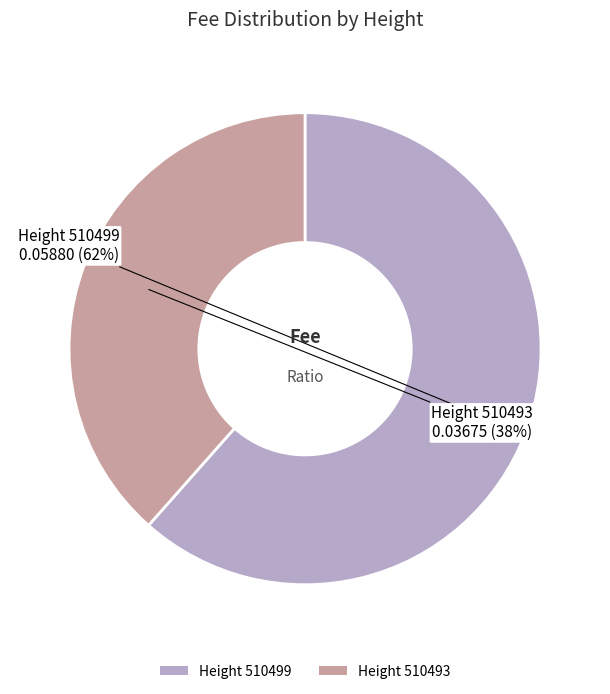

How many segments does this pie chart have?

2